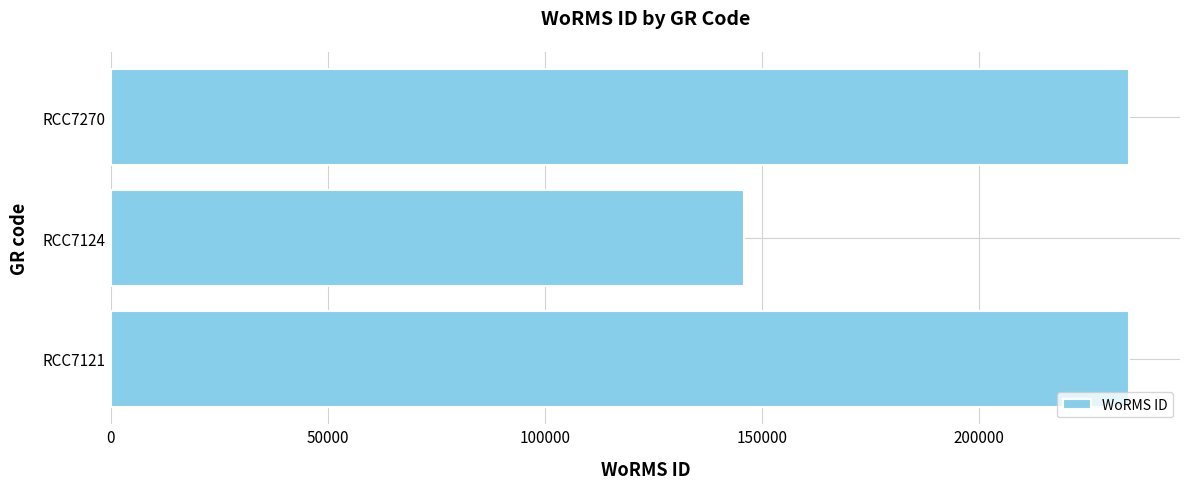

Is it true that the value at RCC7270 is 234483?

True